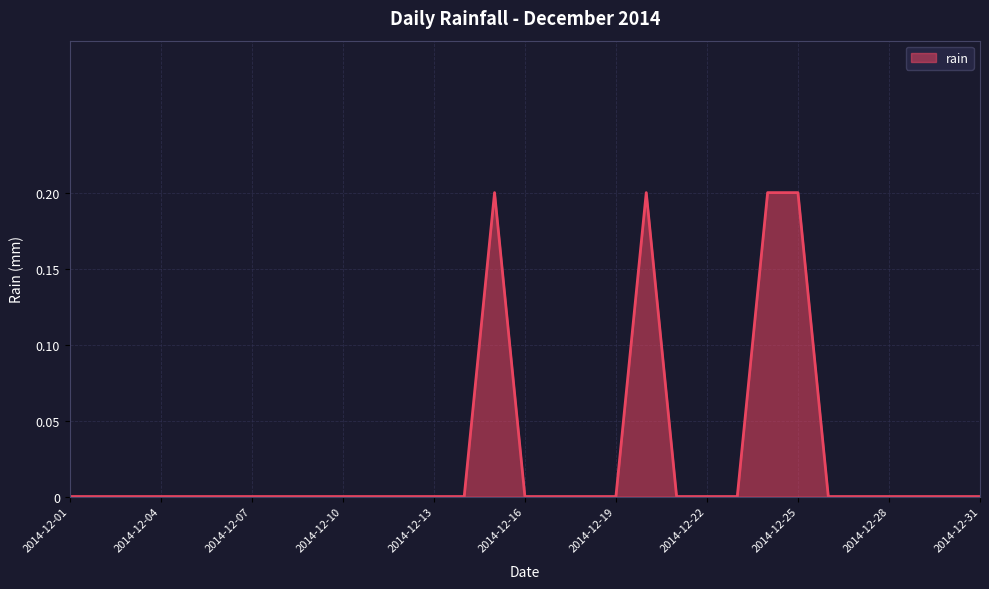

Does the chart display data point markers on the line(s)?

No